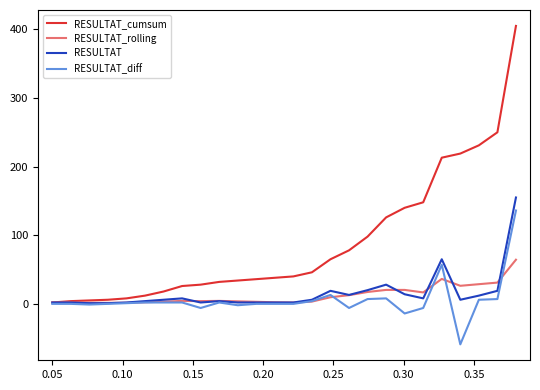

What is the smallest value displayed?

-59.0